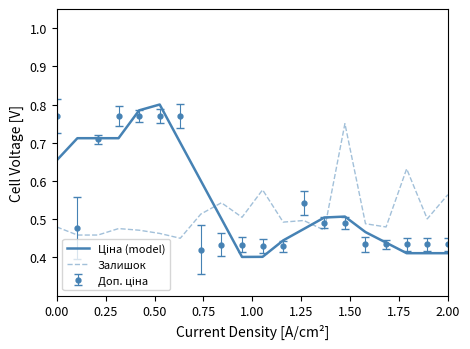

How many interior local valleys does the Ціна (model) series have?

1